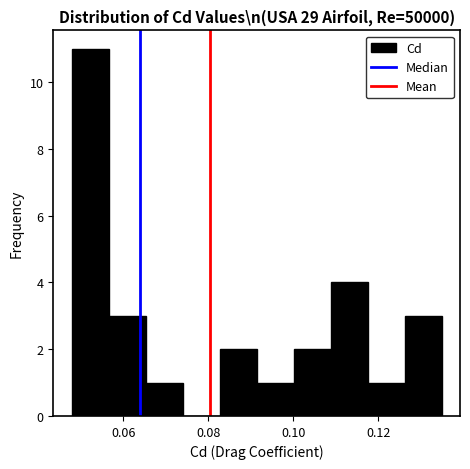

How tall is the bar that spans 0.092 to 0.100 on the x-axis? Neither the bar edges nor the heights are printed on the chart, so give them approximately, as read against the axes.

1